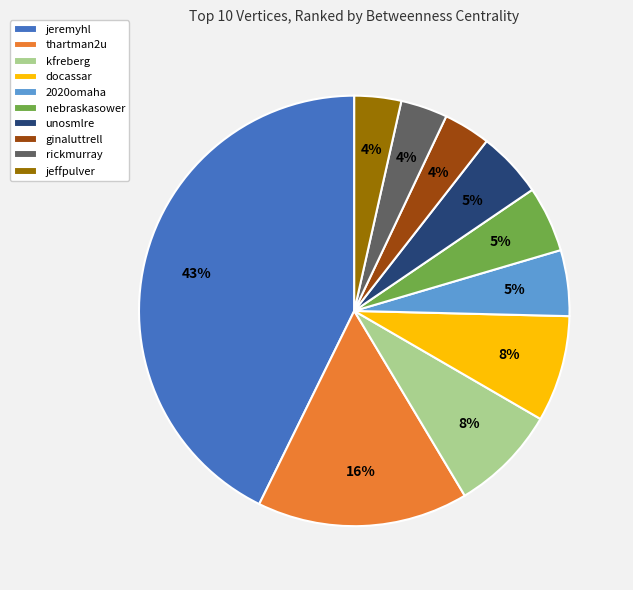

Which category has the biggest portion of the pie?

jeremyhl